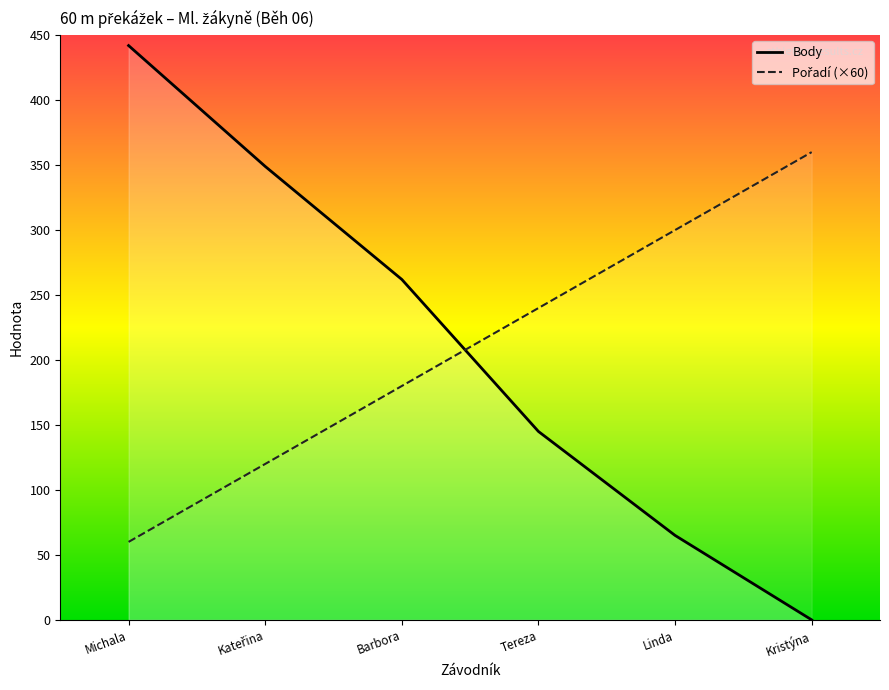

What is the difference between the Body values at Barbora and Kristýna?

262